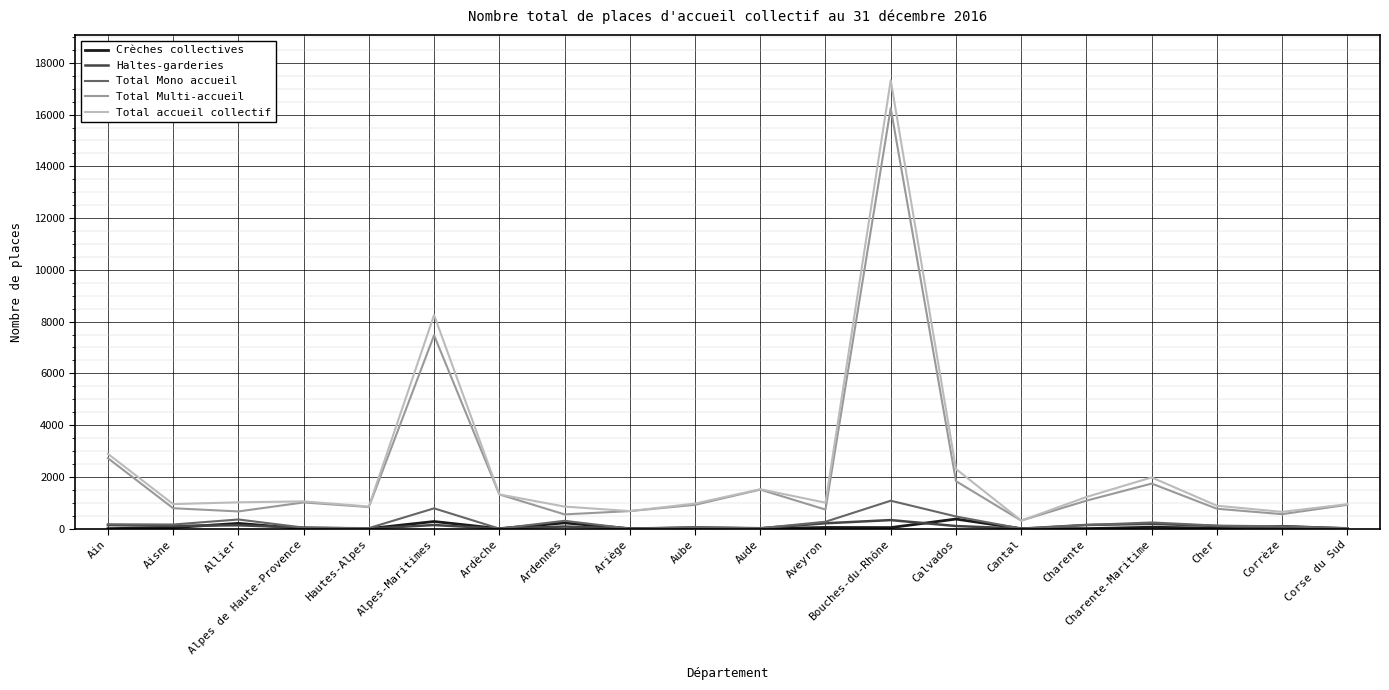

What is the total value across all series at Corse du Sud?

1886